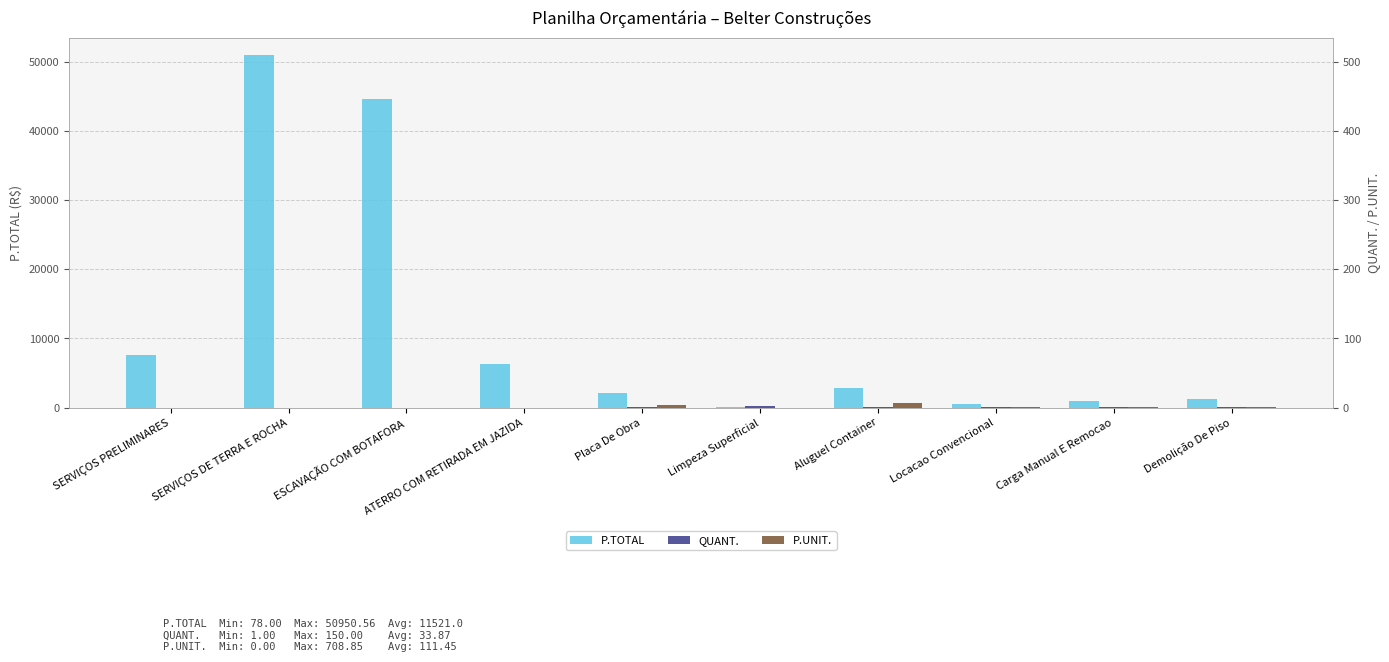

Reading left to right, extract all data points from this chart.

P.TOTAL: SERVIÇOS PRELIMINARES=7669.9	SERVIÇOS DE TERRA E ROCHA=50950.6	ESCAVAÇÃO COM BOTAFORA=44630.4	ATERRO COM RETIRADA EM JAZIDA=6320.2	Placa De Obra=2136.8	Limpeza Superficial=78.0	Aluguel Container=2835.4	Locacao Convencional=490.0	Carga Manual E Remocao=969.1	Demolição De Piso=1160.6
QUANT.: SERVIÇOS PRELIMINARES=1.0	SERVIÇOS DE TERRA E ROCHA=1.0	ESCAVAÇÃO COM BOTAFORA=1.0	ATERRO COM RETIRADA EM JAZIDA=1.0	Placa De Obra=6.0	Limpeza Superficial=150.0	Aluguel Container=4.0	Locacao Convencional=62.1	Carga Manual E Remocao=37.2	Demolição De Piso=74.4
P.UNIT.: SERVIÇOS PRELIMINARES=0.0	SERVIÇOS DE TERRA E ROCHA=0.0	ESCAVAÇÃO COM BOTAFORA=0.0	ATERRO COM RETIRADA EM JAZIDA=0.0	Placa De Obra=356.1	Limpeza Superficial=0.5	Aluguel Container=708.9	Locacao Convencional=7.9	Carga Manual E Remocao=26.1	Demolição De Piso=15.6